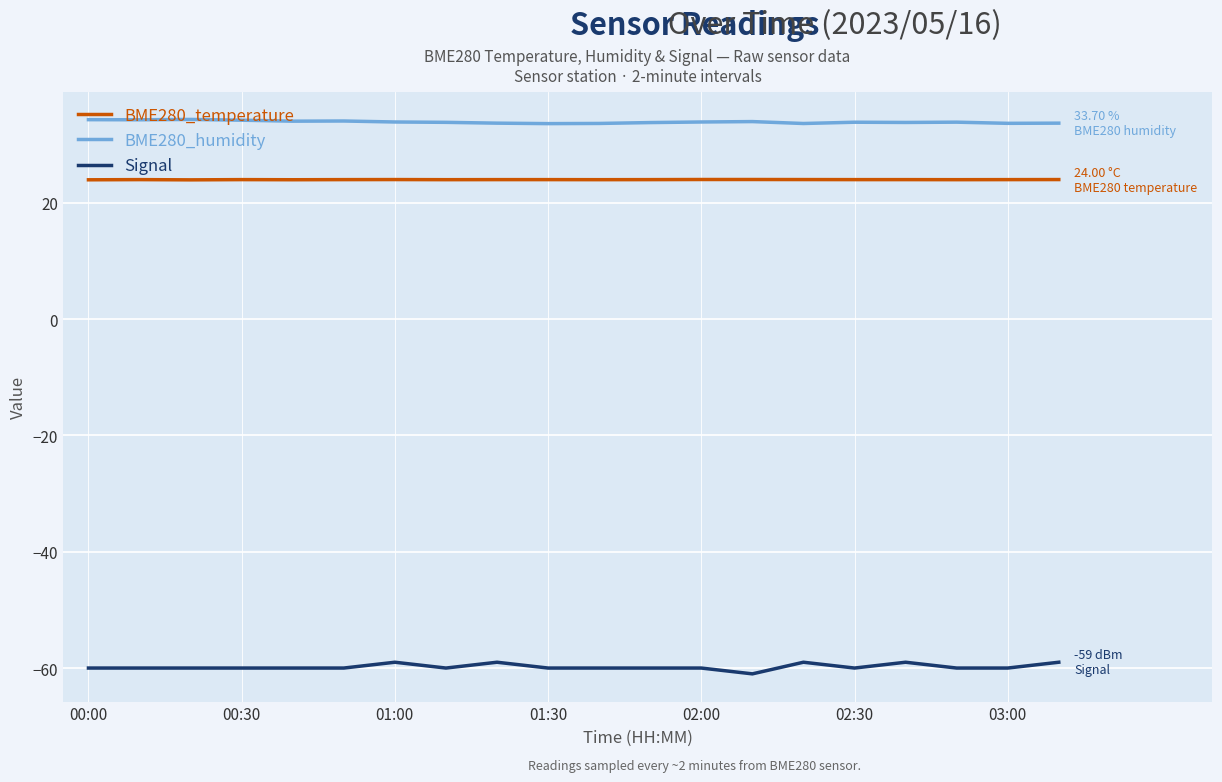

What is the minimum value shown in the chart?

-61.0